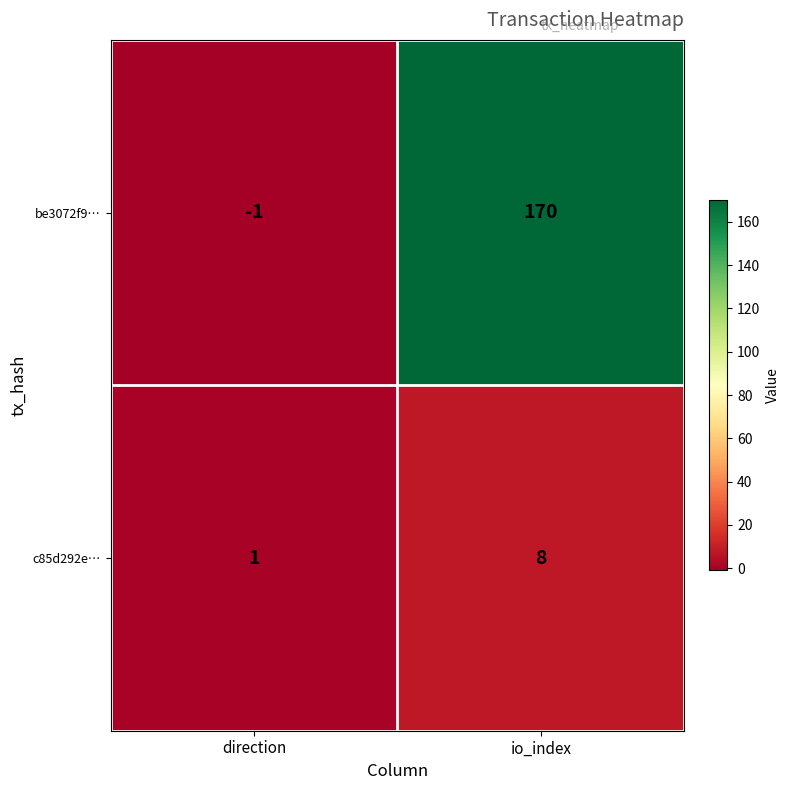

Which series has the largest total across all categories?

be3072f9…